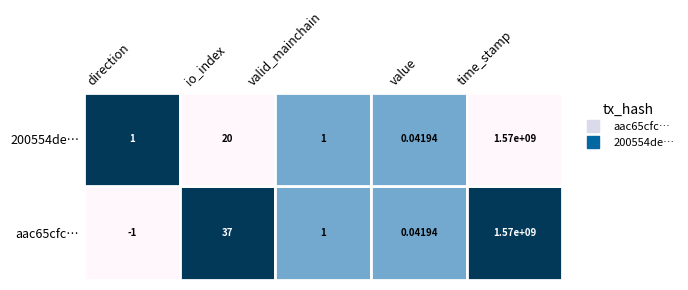

At which label does aac65cfc714f08e26ab65f25b8e7655ab8734e7 first exceed 1?

io_index